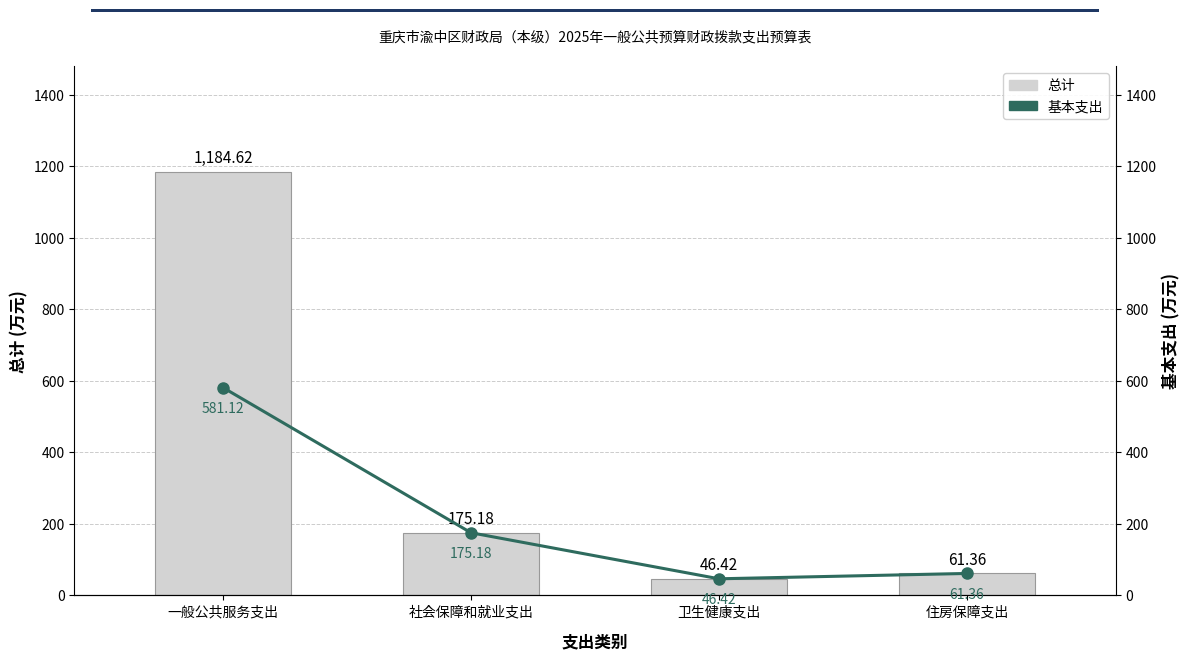

What is the difference between the maximum and minimum values in the 基本支出 series?

534.7